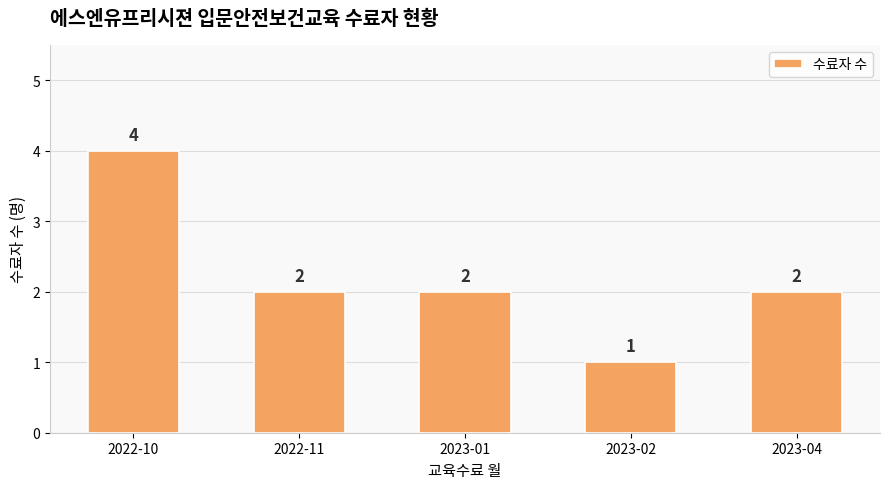

What is the ratio of the value at 2023-02 to the value at 2023-01?

0.5